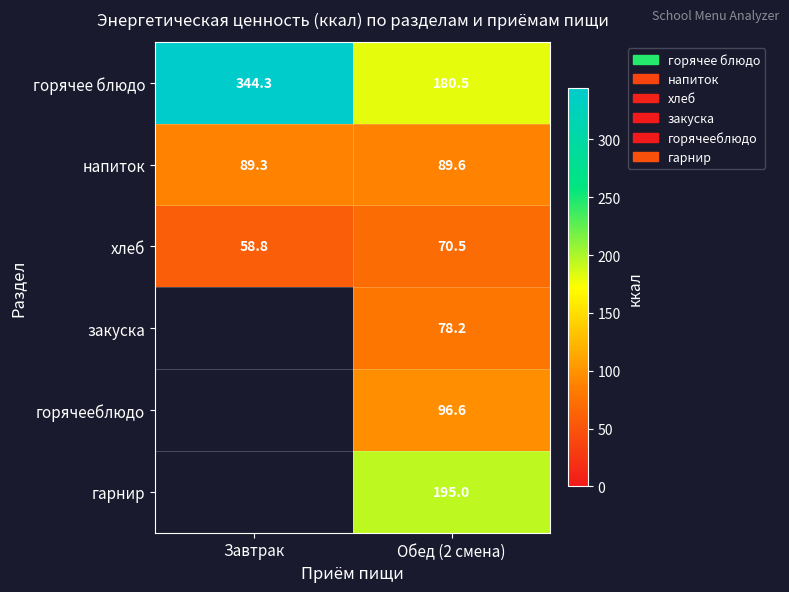

What is the sum of the горячее блюдо values at Завтрак and Обед (2 смена)?

524.8